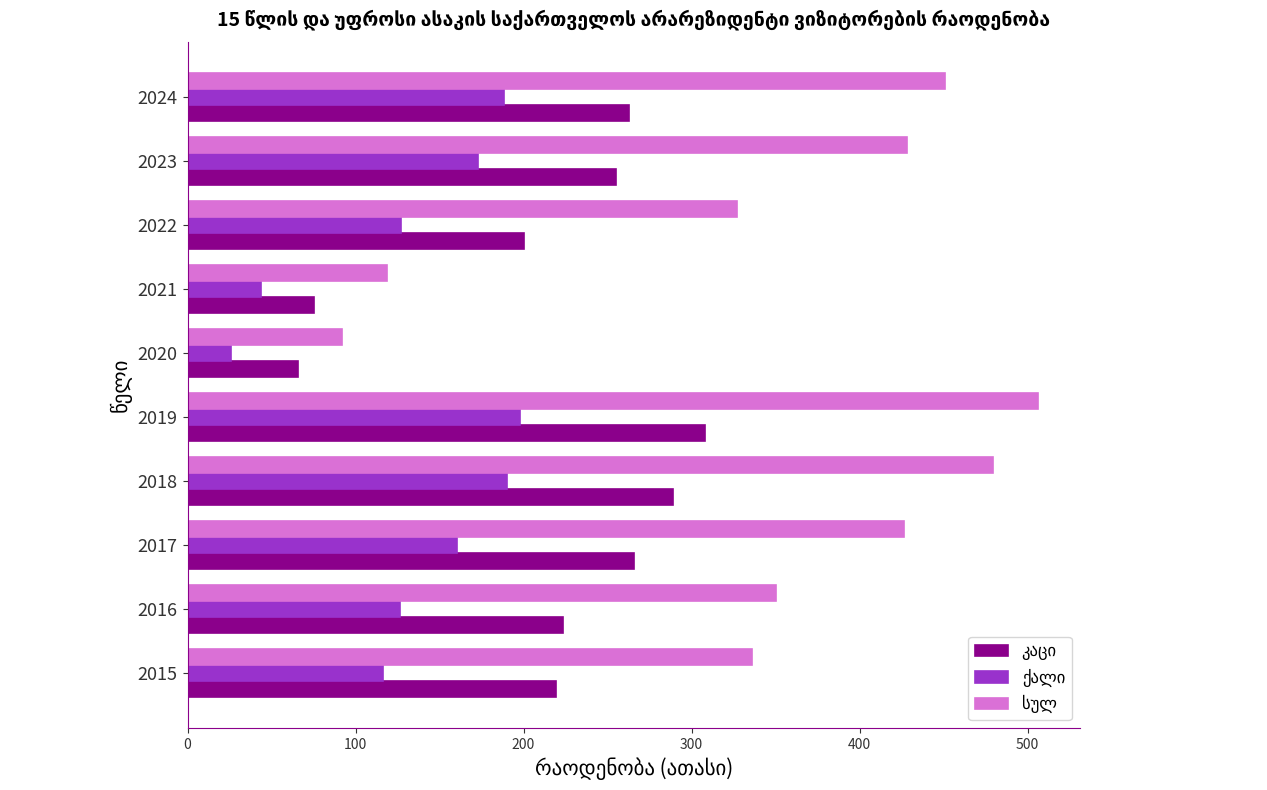

Which category has the lowest value across all series?

2020